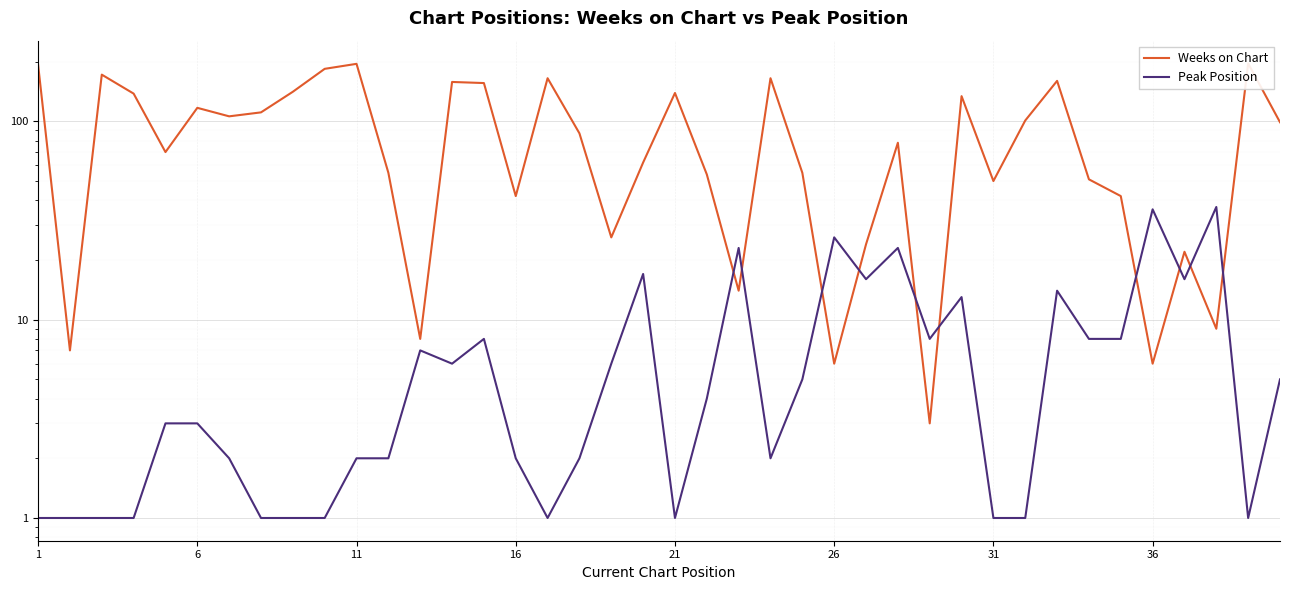

Is this an area chart (filled region under the line)?

No